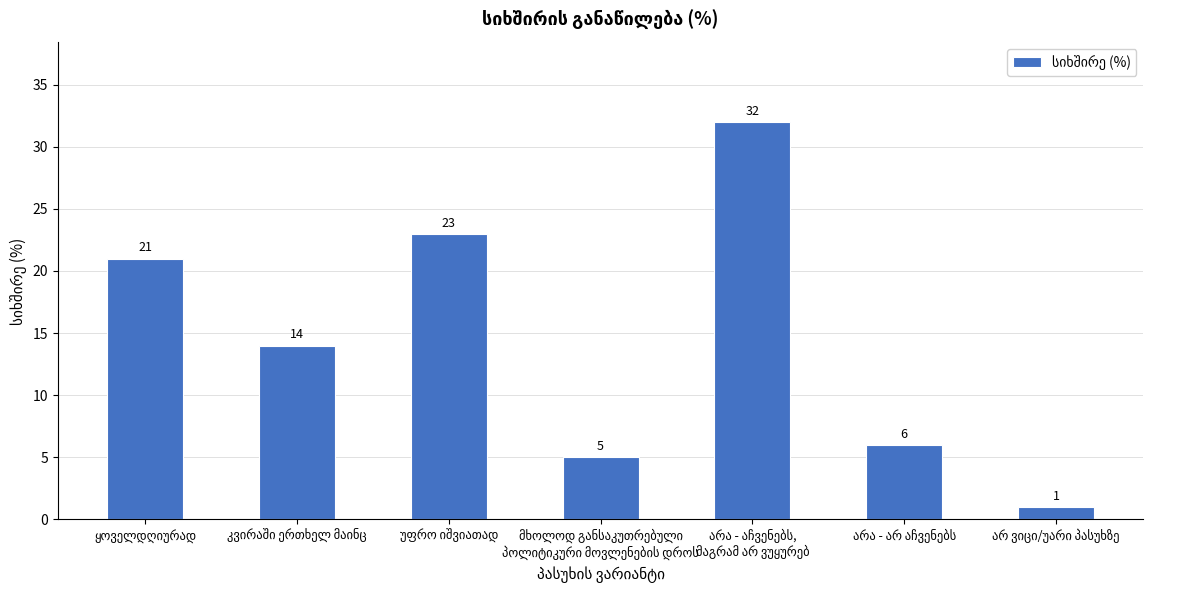

What is the value of the 3rd bar from the left?

23